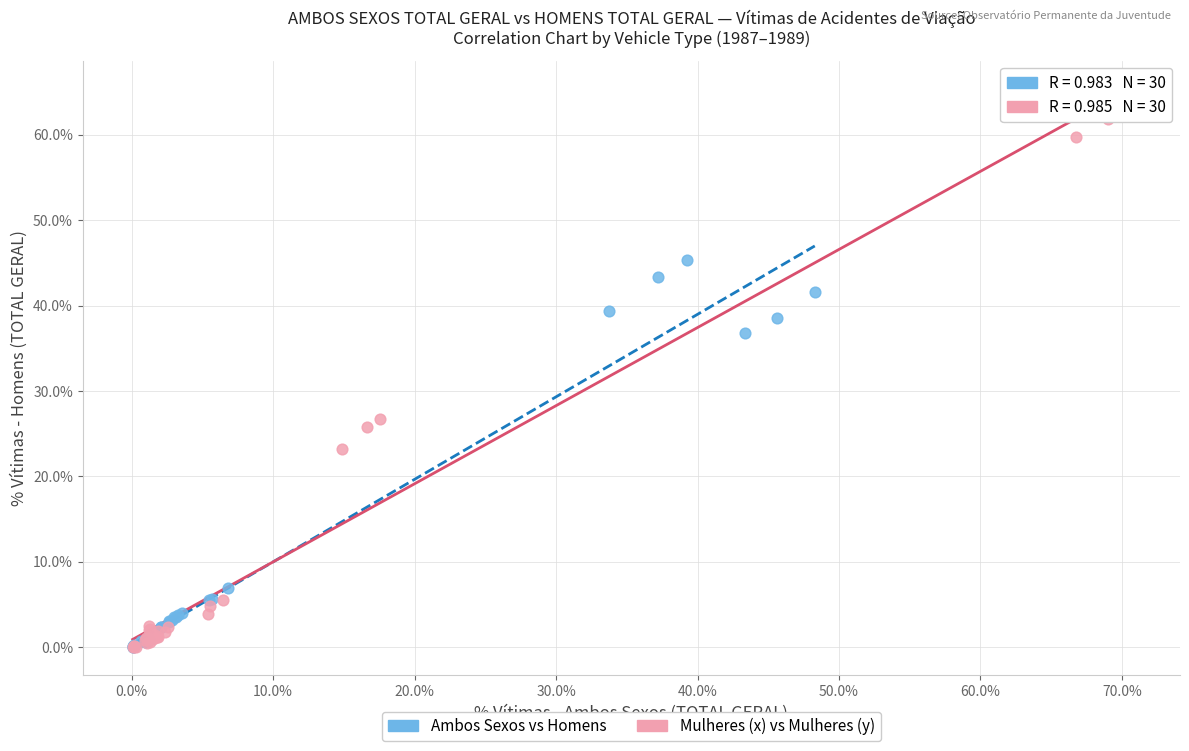

Which series has the largest Y range (max minus min)?

Mulheres (x) vs Mulheres (y)